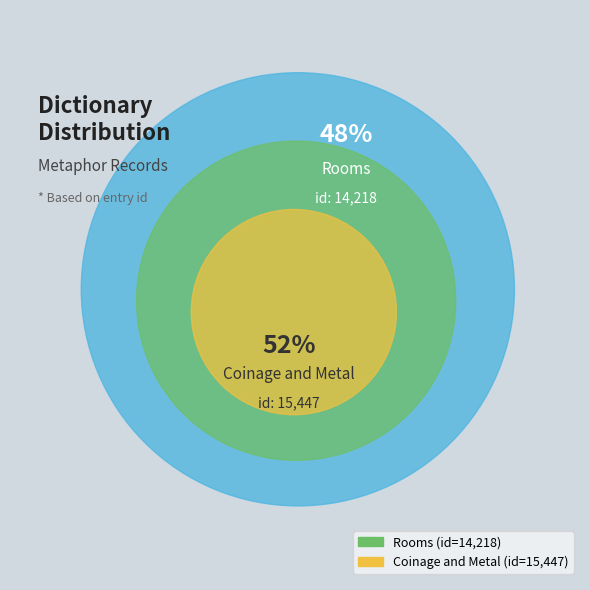

What is the change in value from Rooms to Coinage and Metal?

+1229